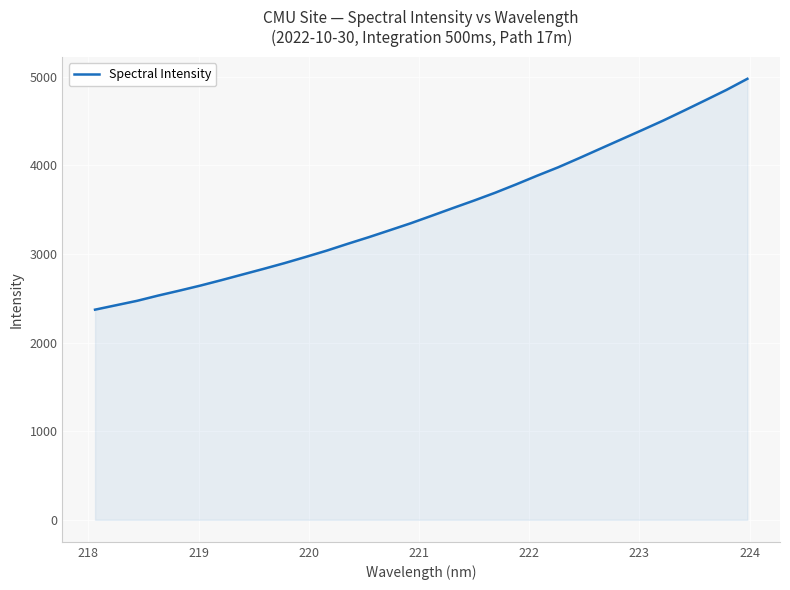

What is the smallest value displayed?

2370.7